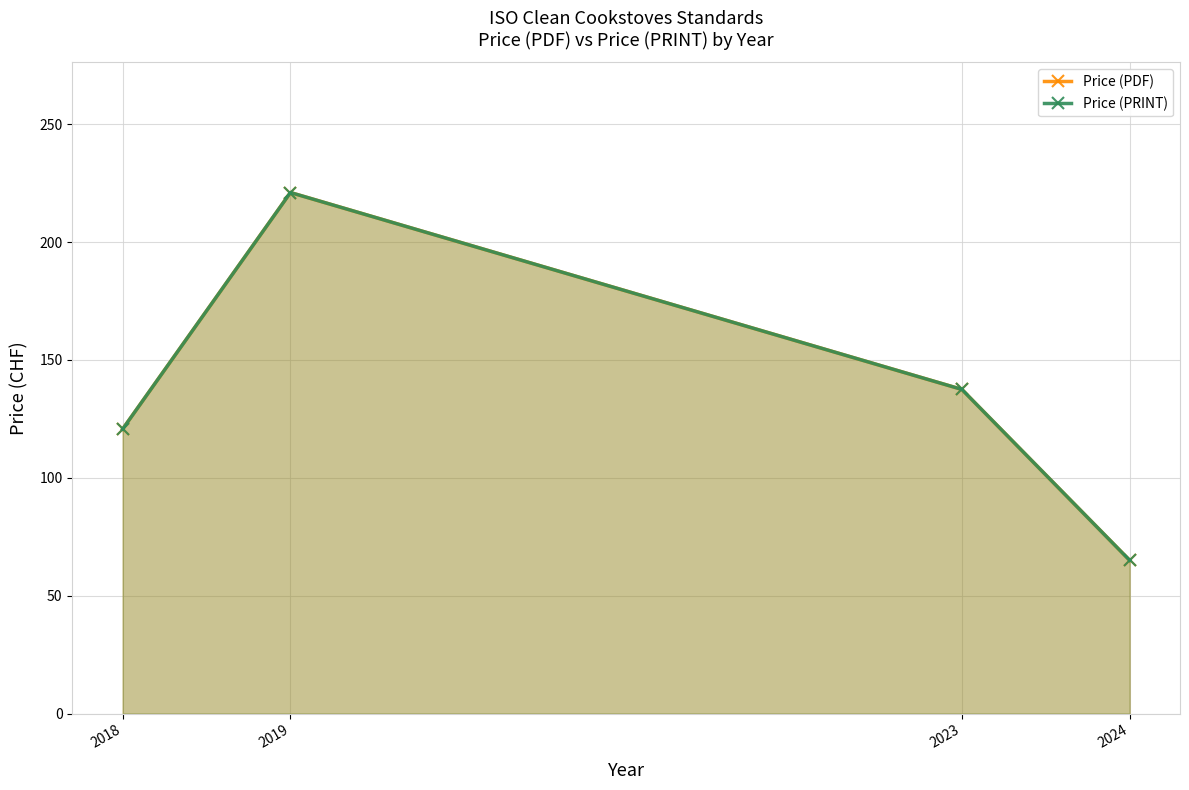

What is the difference between the maximum and second lowest values in the Price (PRINT) series?

100.3